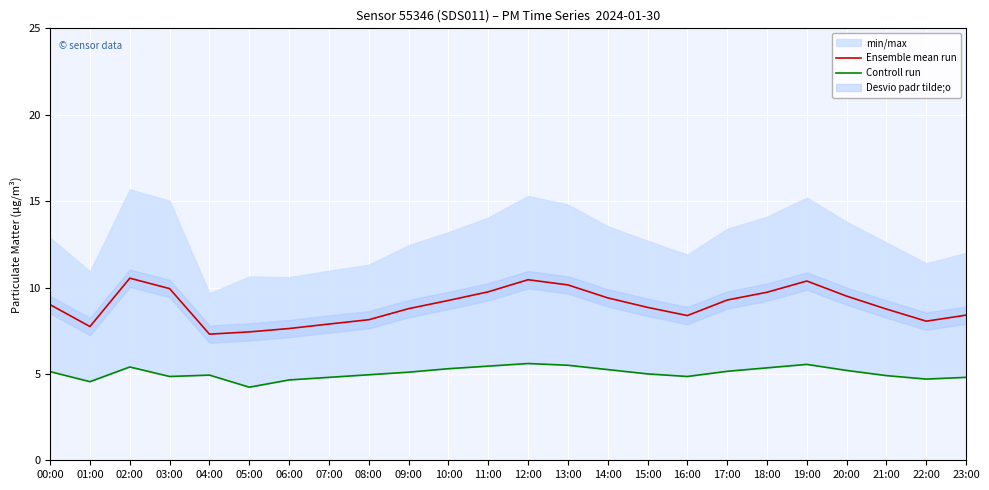

True or false: Ensemble mean run has a value of 10.8 at 07:00.

False